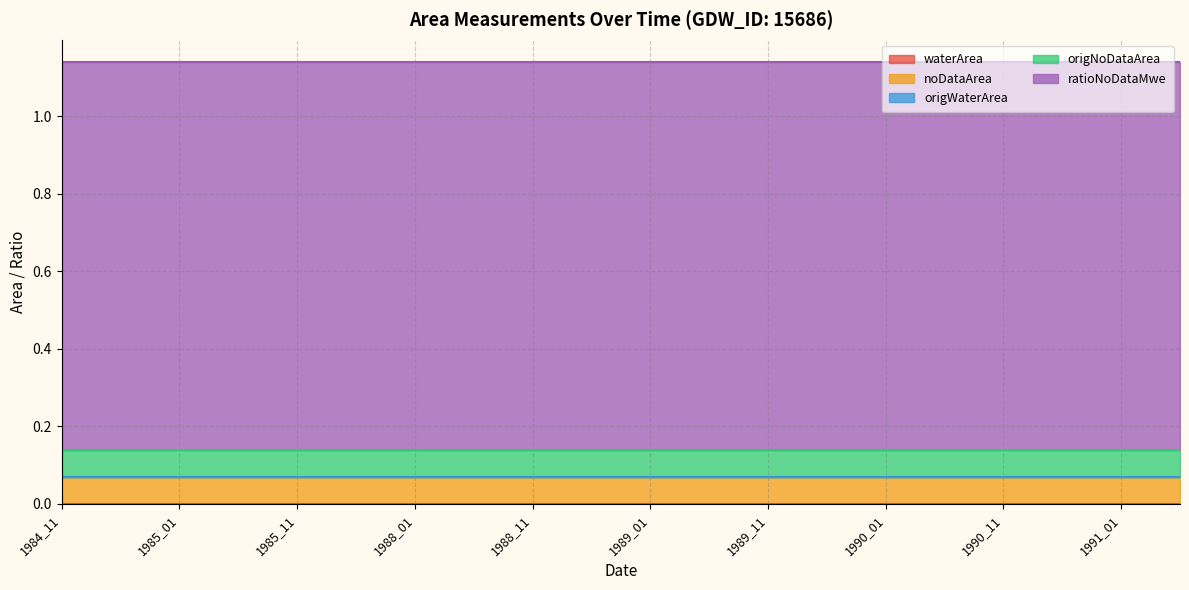

Is it true that origWaterArea equals 0.0 at 1988_02?

True